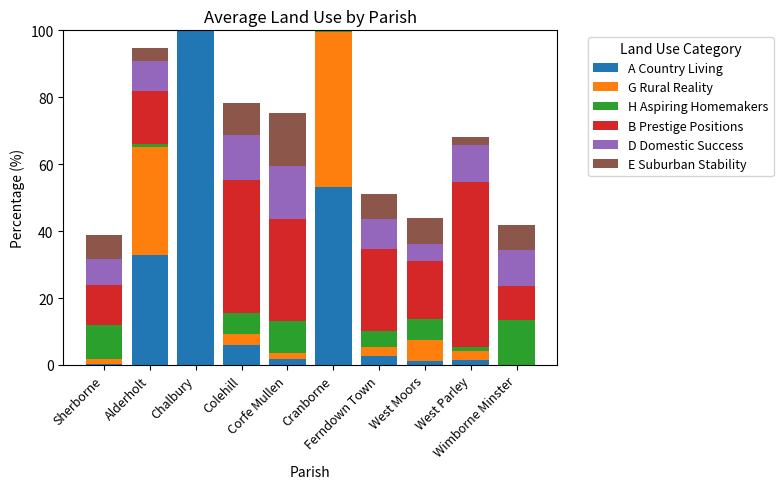

What is the highest value of the A Country Living series?

100.0